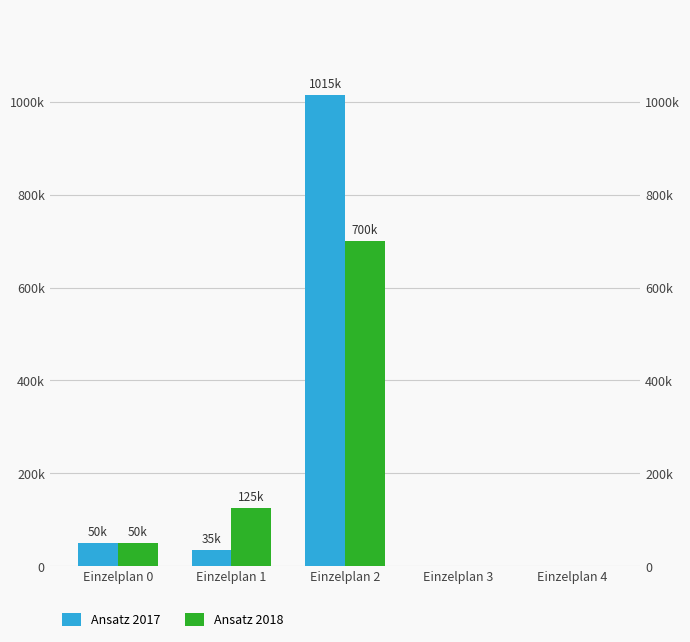

Which series has the largest total across all categories?

Ansatz 2017